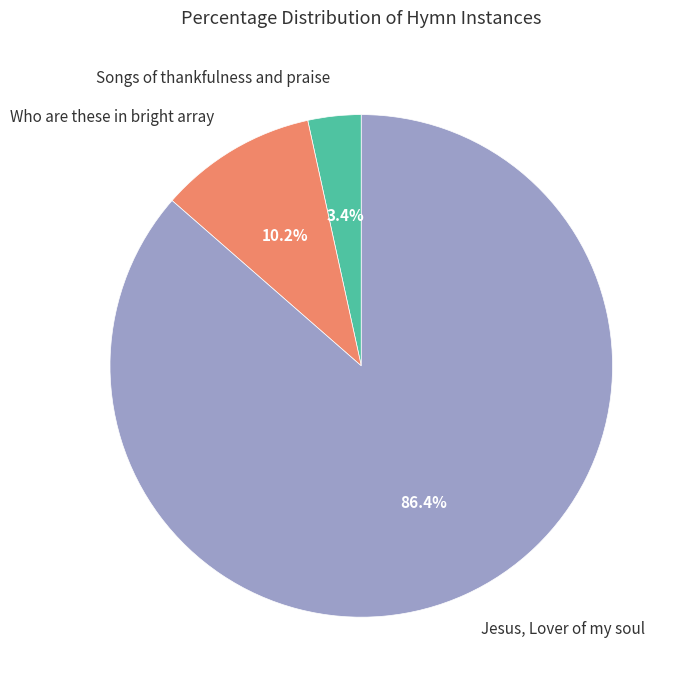

True or false: Who are these in bright array accounts for 1% of the total.

False